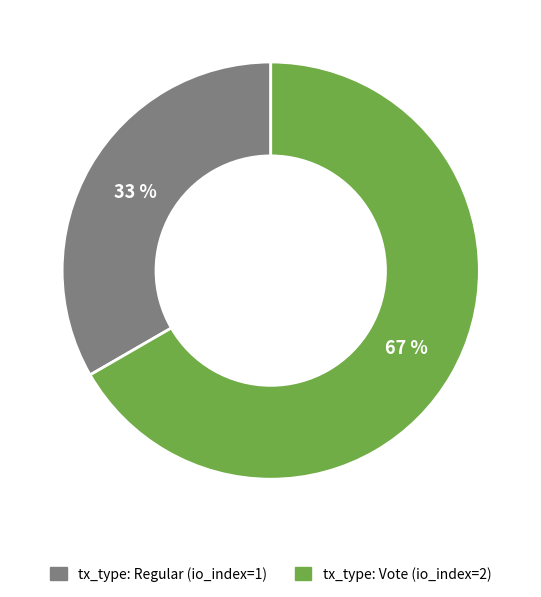

Is it true that tx_type: Vote (io_index=2) is 74% of the pie?

False